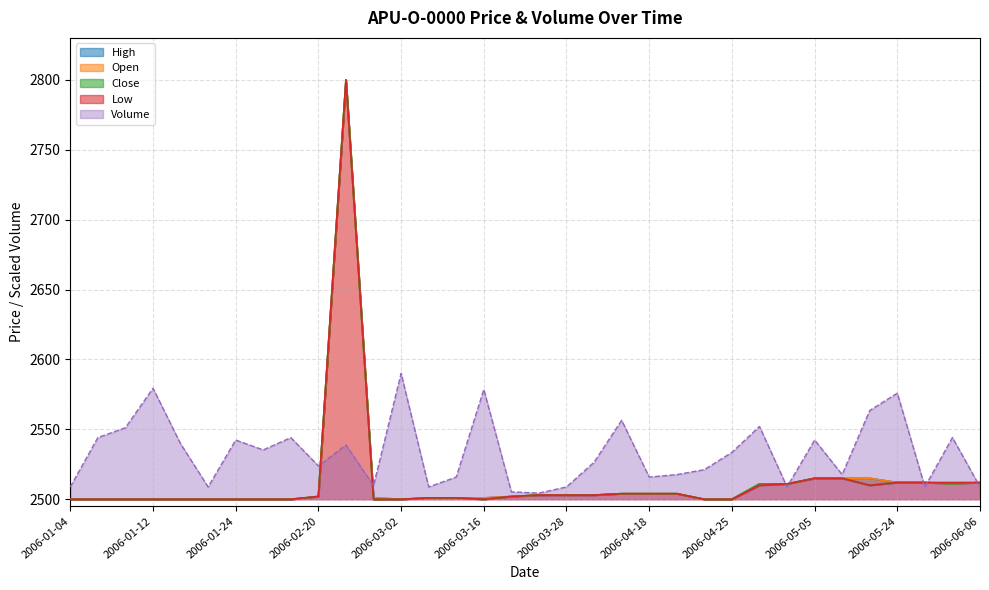

What is the sum of all Low values?

85436.0